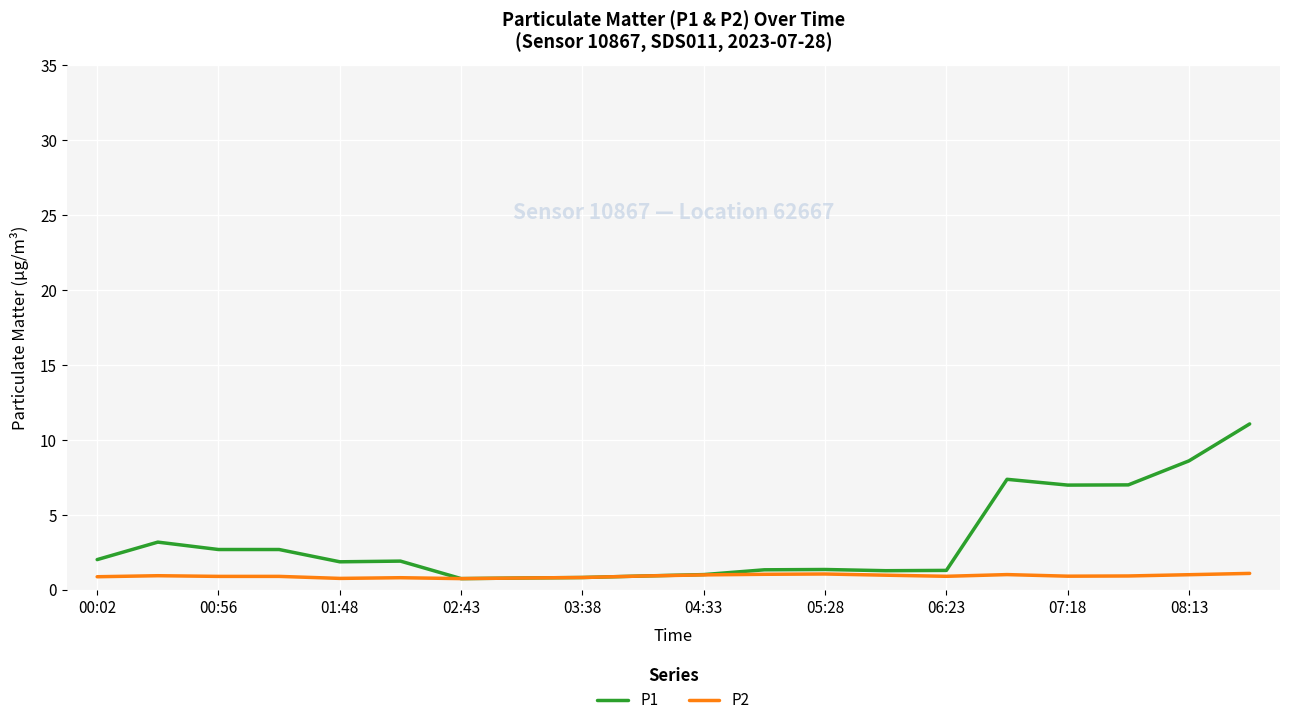

List the series in order of their overall mean, highest first.

P1, P2